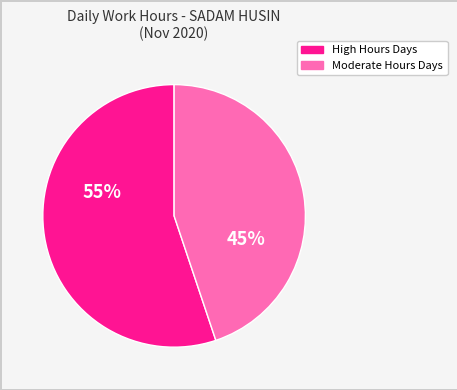

How many segments does this pie chart have?

2